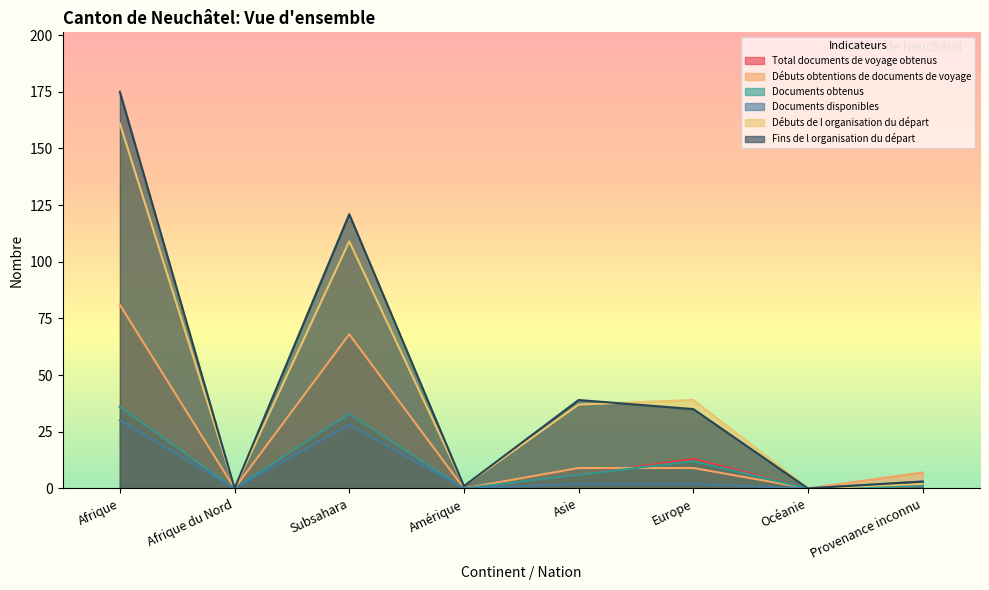

Which has a higher value, Océanie or Asie?

Asie